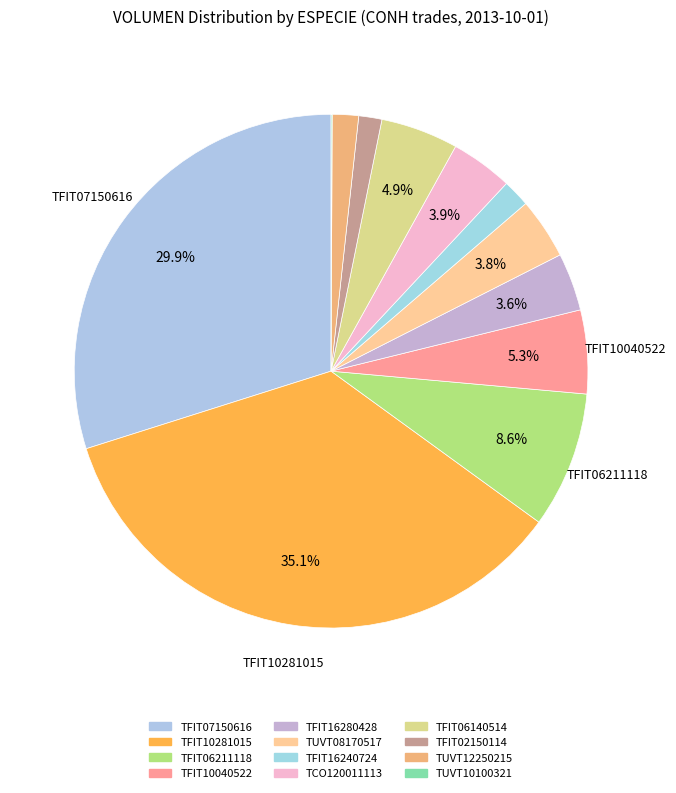

Approximately how many times larger is the value at TFIT10040522 compared to TFIT16280428?

1.4